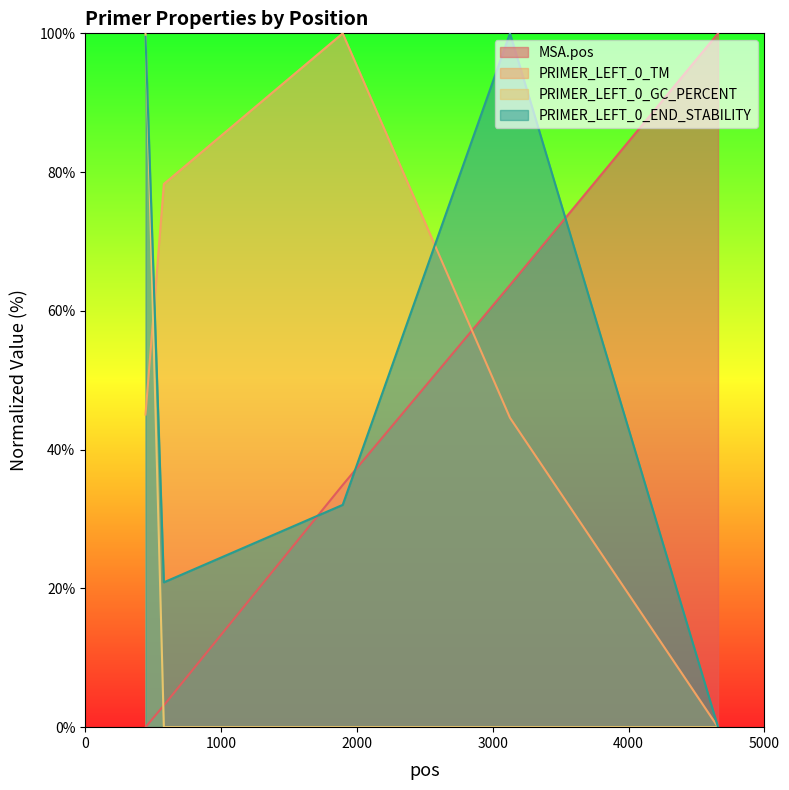

How many distinct data groups are displayed?

4